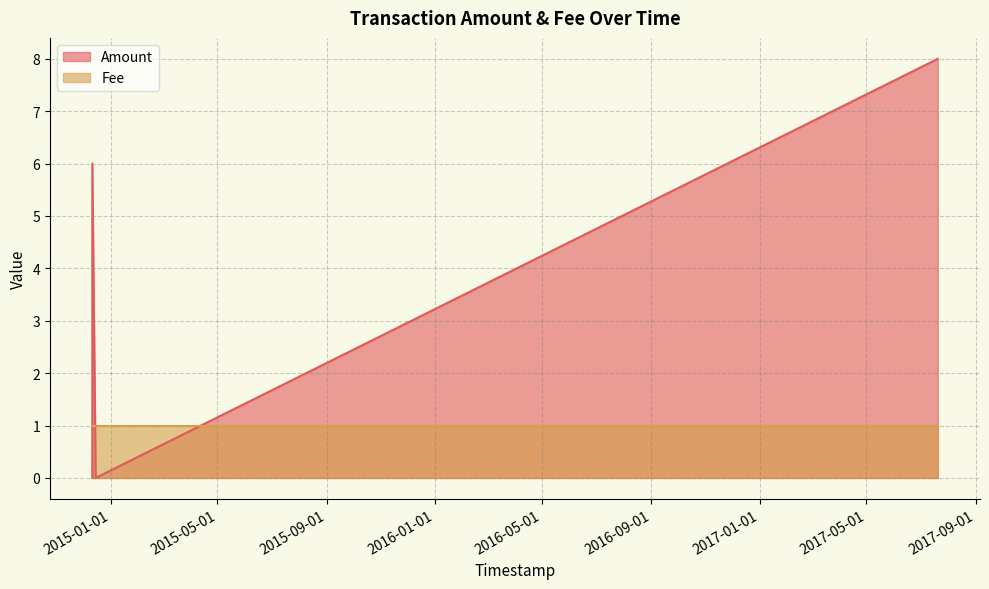

What position from the left is 2014-12-11 03:09:10?

2